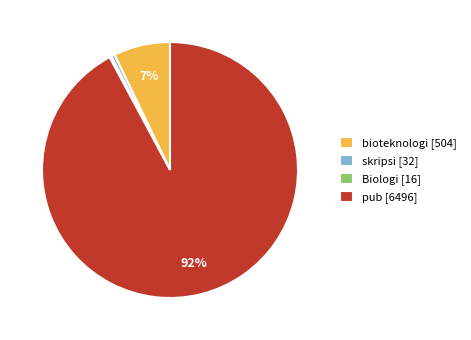

Do skripsi [32] and pub [6496] together represent more than half of the pie?

Yes